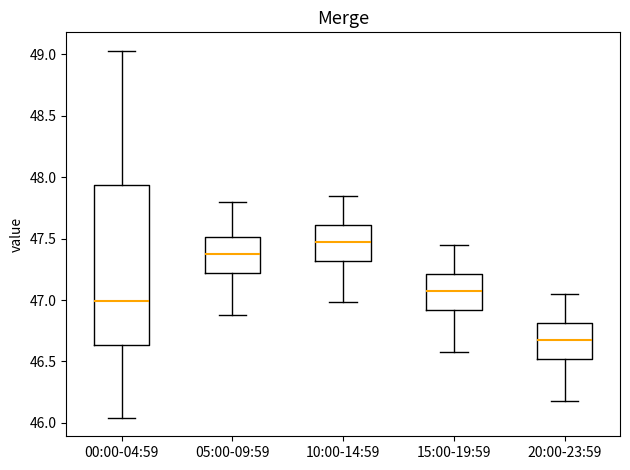

Which box has the lowest median line?

20:00-23:59